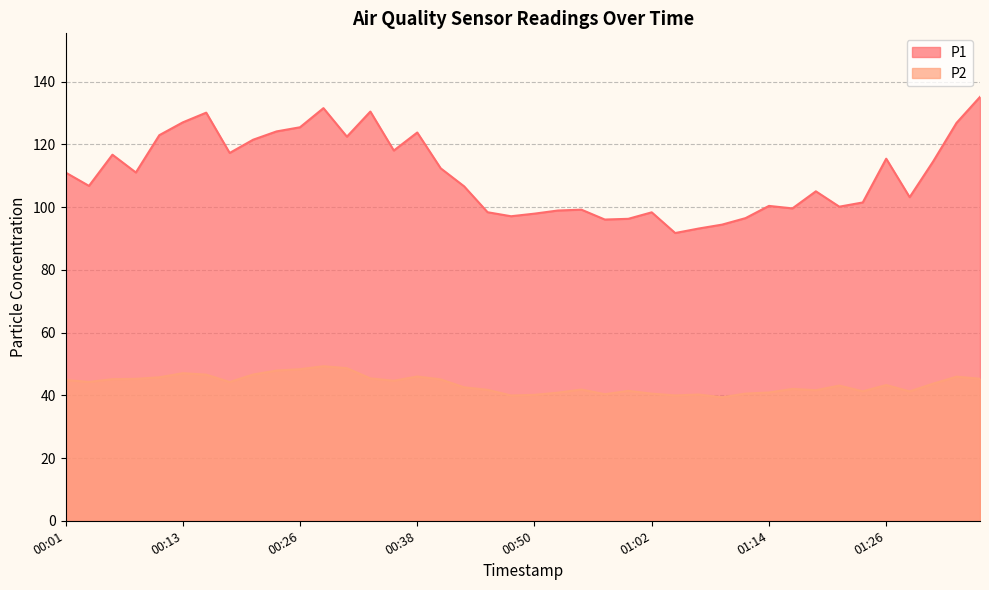

True or false: P2 and P1 intersect in this chart.

False